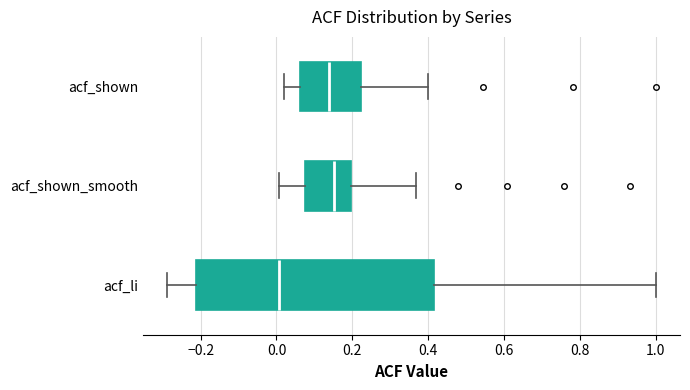

Reading bottom to top, read every box against the x-axis: the position of its median line, the range the box covers, and the ends of its whiskers. The values are not printed on the chart, so give them approximately, as read against the axis.

acf_li: median 0.00, box -0.22 to 0.42, whiskers -0.28 to 1.00
acf_shown_smooth: median 0.16, box 0.08 to 0.20, whiskers 0.00 to 0.36
acf_shown: median 0.14, box 0.06 to 0.22, whiskers 0.02 to 0.40